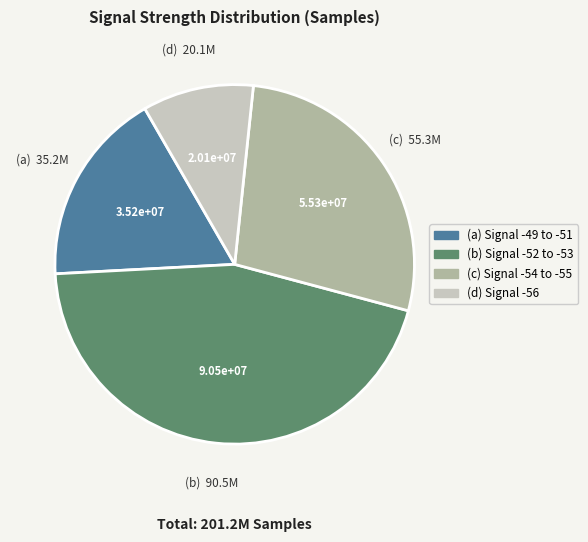

Does any single category account for the majority?

No